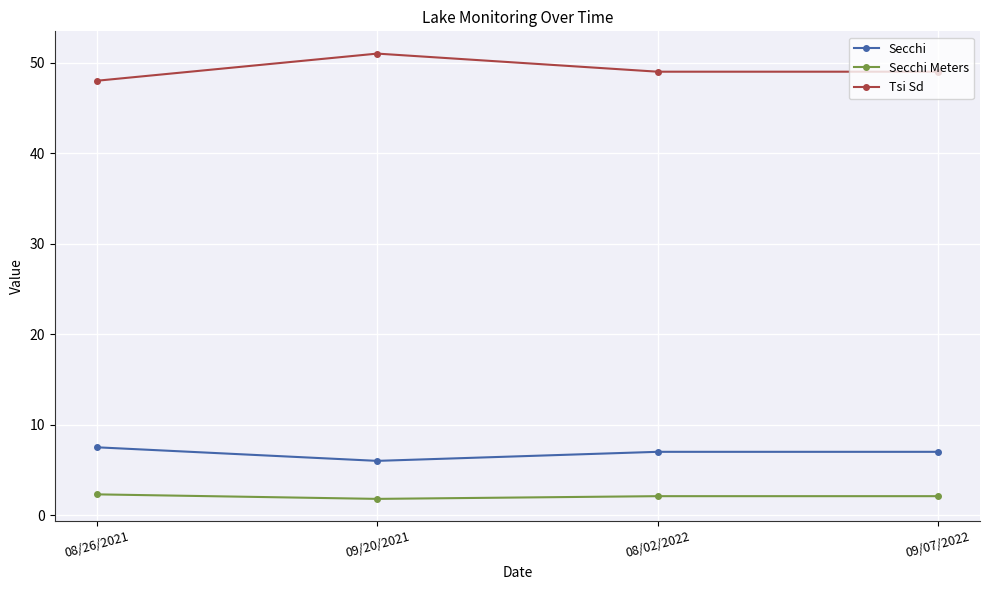

How many lines are shown in the chart?

3